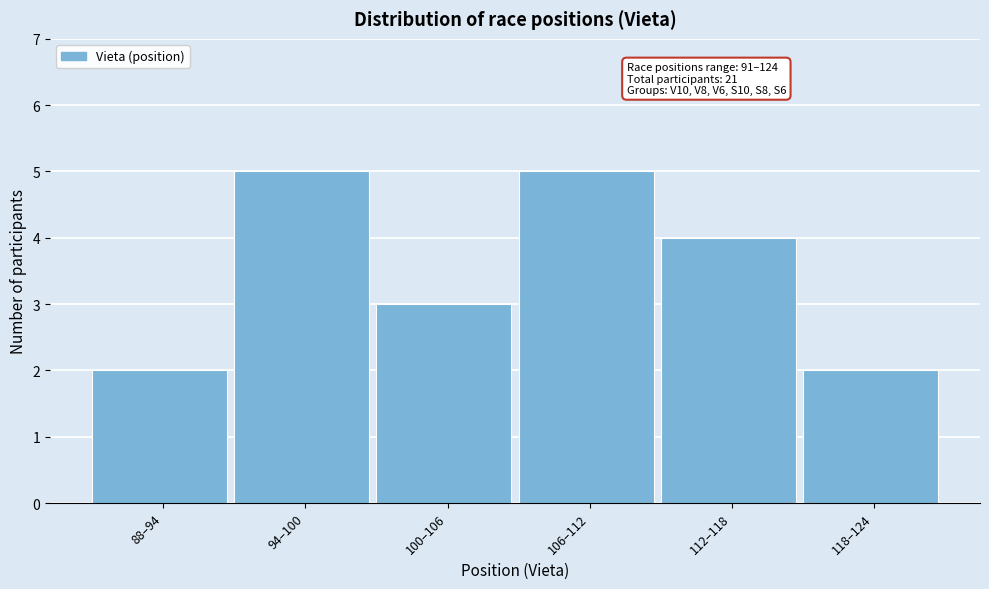

Reading left to right, list all the values displayed in this chart.

88–94=2	94–100=5	100–106=3	106–112=5	112–118=4	118–124=2